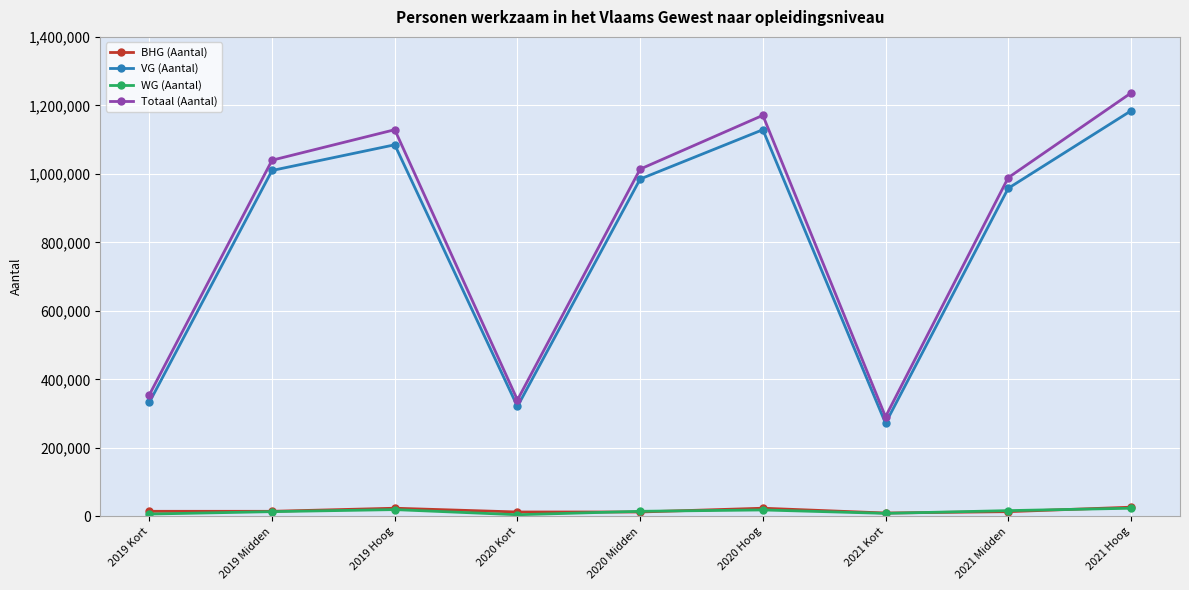

What is the maximum value for VG (Aantal)?

1184000